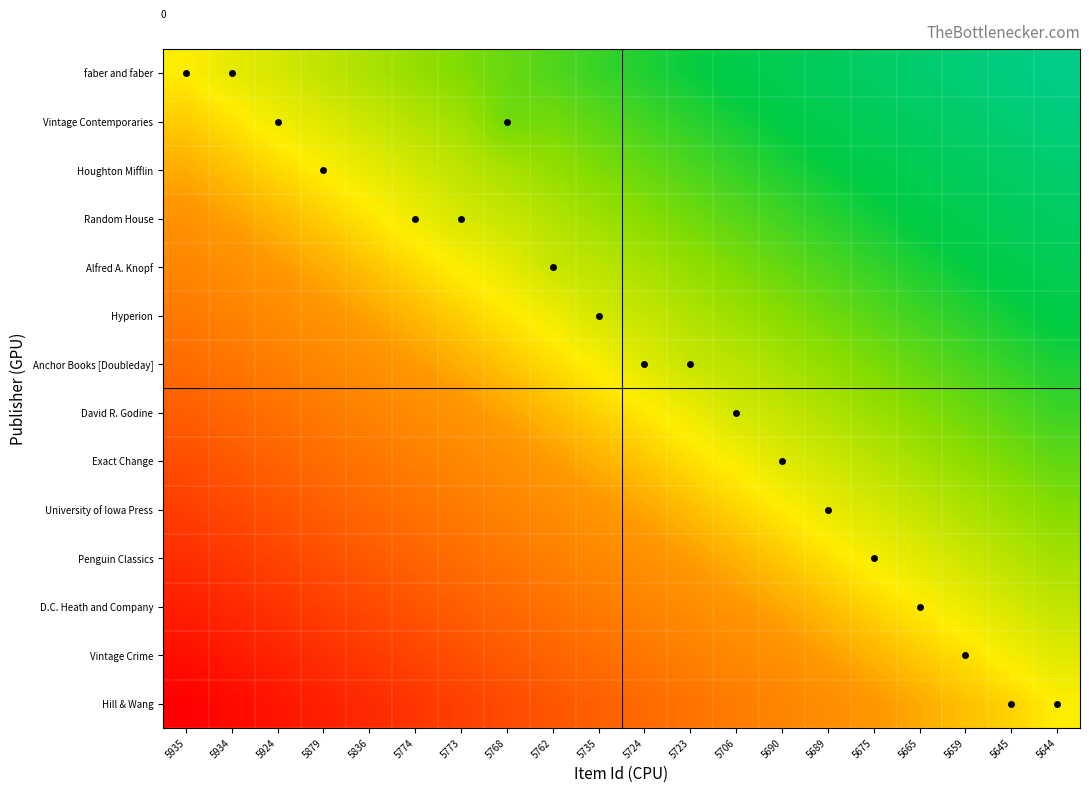

At which category is the sum across all series the highest?

5644